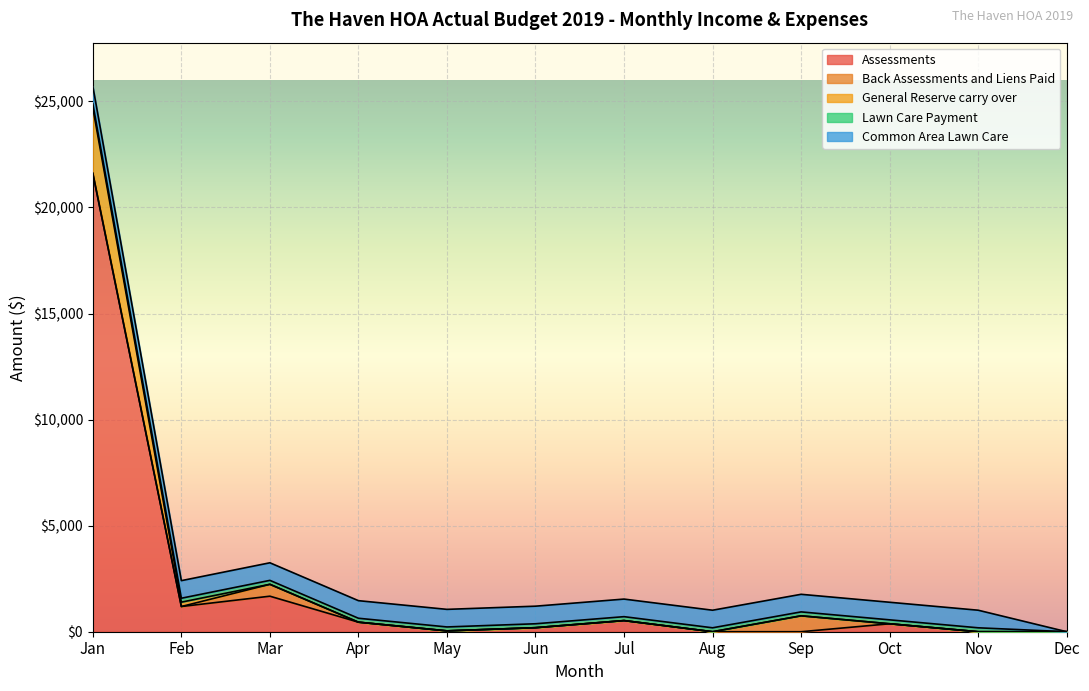

At which category is the sum across all series the highest?

Jan